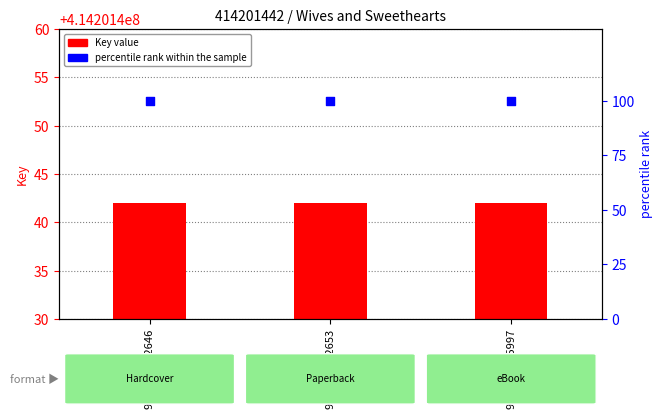

At which category is the sum across all series the highest?

9781471102646